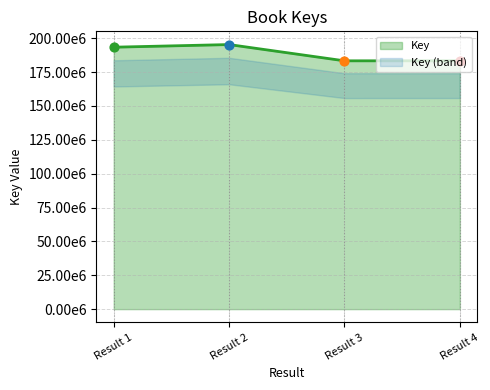

Between Result 2 and Result 4, which is larger?

Result 2